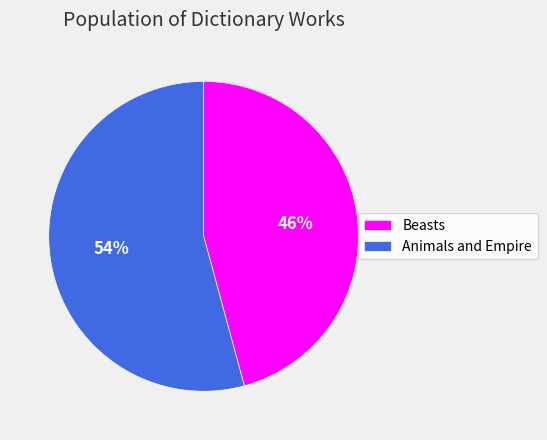

To the nearest percent, what is the average slice percentage?

50%